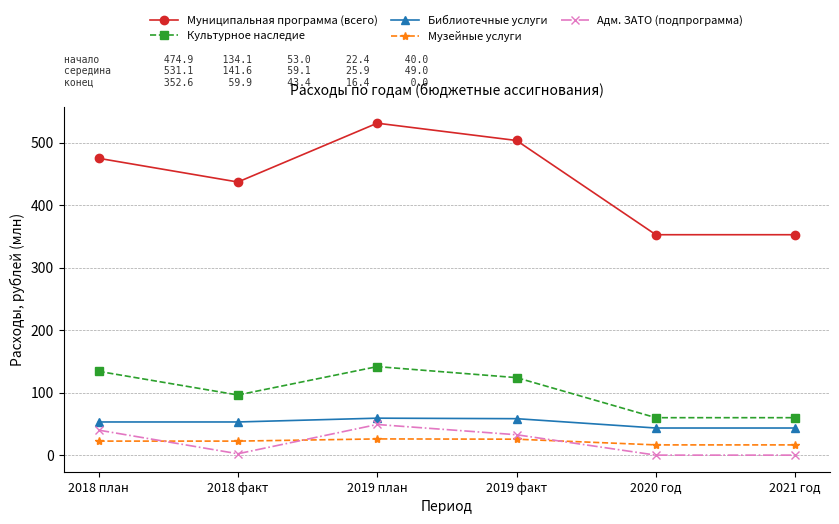

What is the label of the 3rd point from the right?

2019 факт